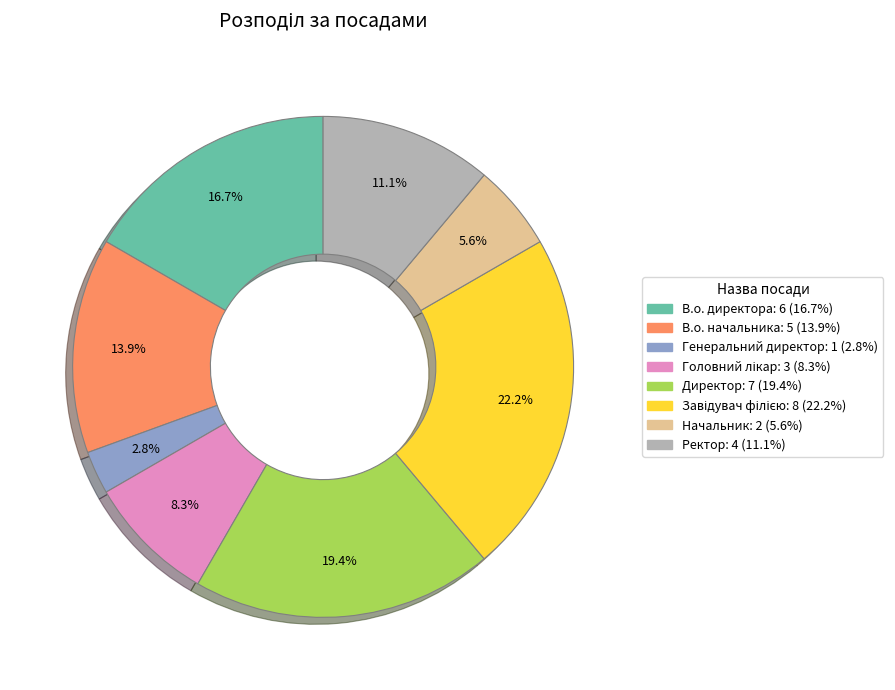

To the nearest percent, what is the average slice percentage?

12%